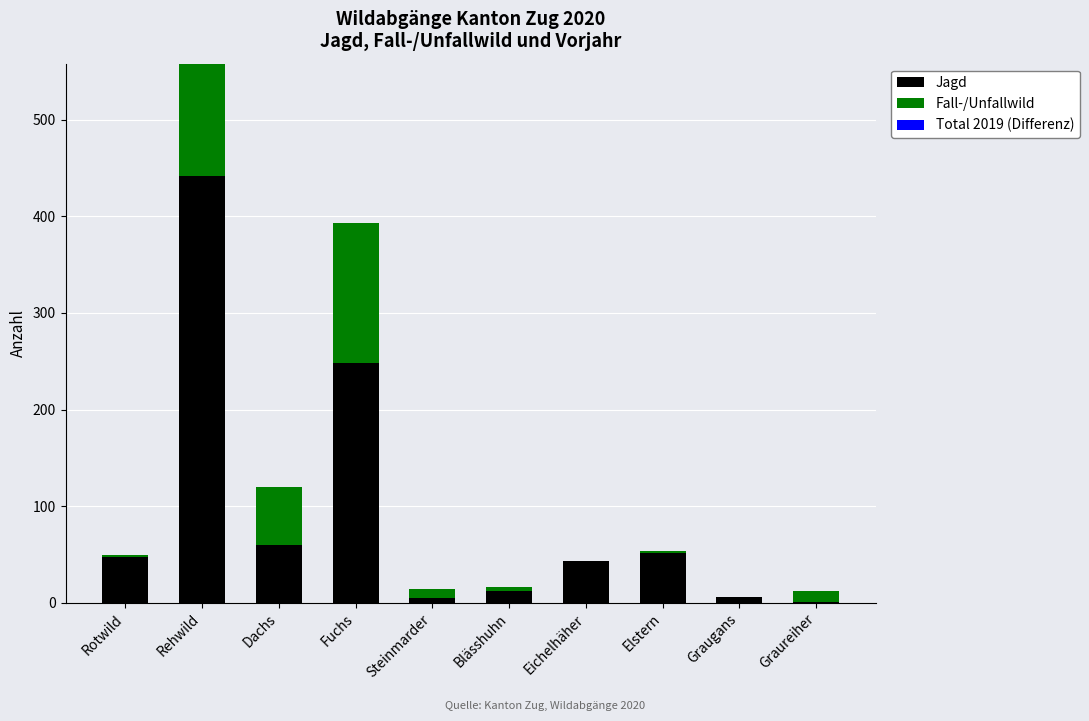

What is the total value across all series at Fuchs?

393